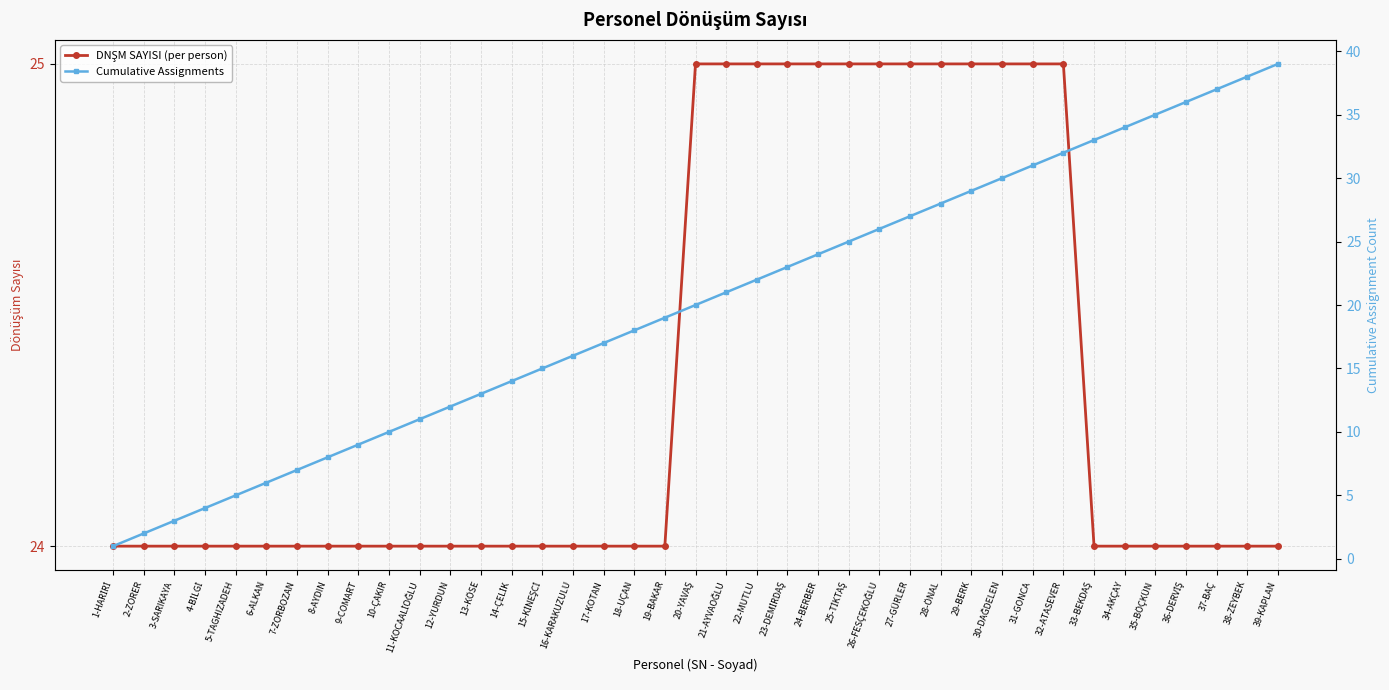

True or false: Cumulative Assignments and DNŞM SAYISI (per person) intersect in this chart.

False